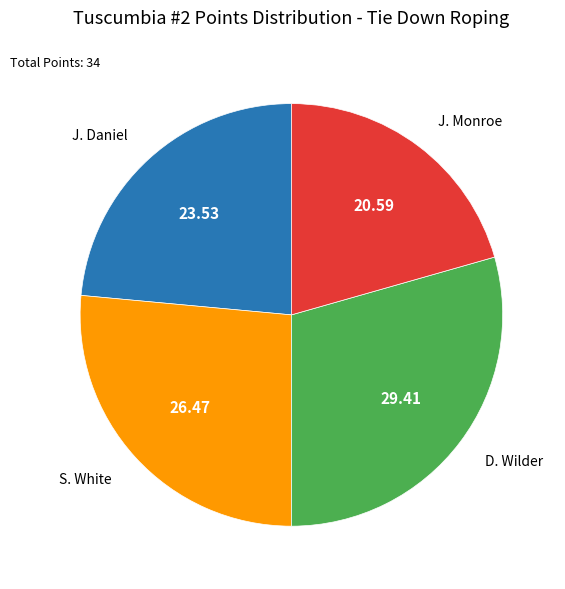

Is J. Daniel the majority of the pie?

No